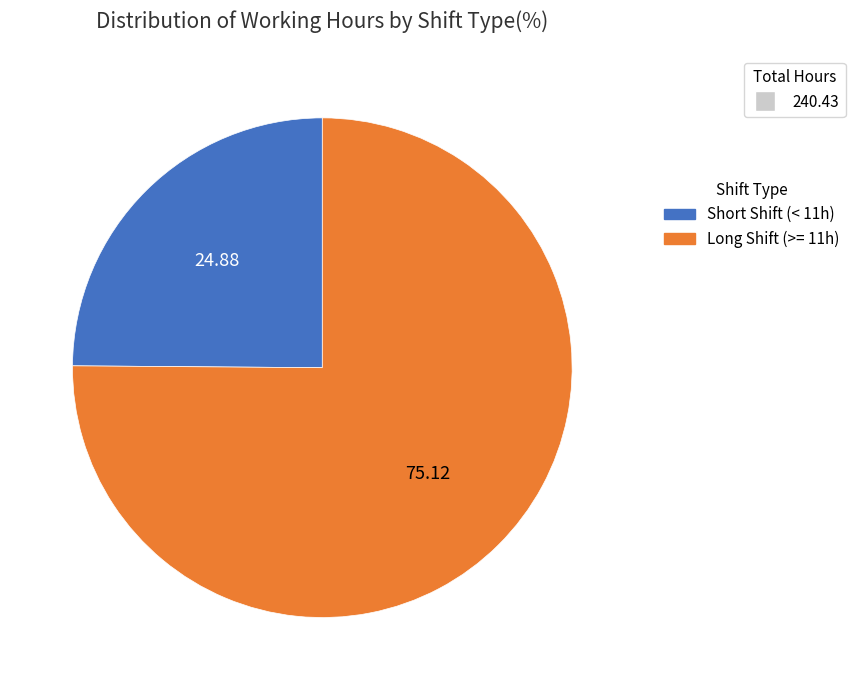

Which has a higher value, Short Shift (< 11h) or Long Shift (>= 11h)?

Long Shift (>= 11h)